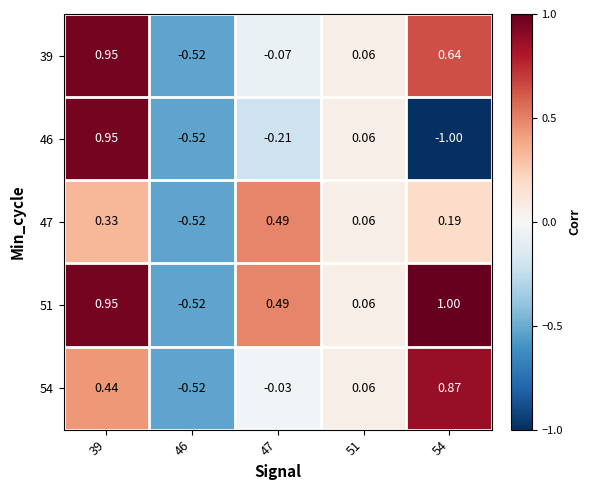

Is the value of 47 at 39 greater than the value of 46 at 46?

Yes